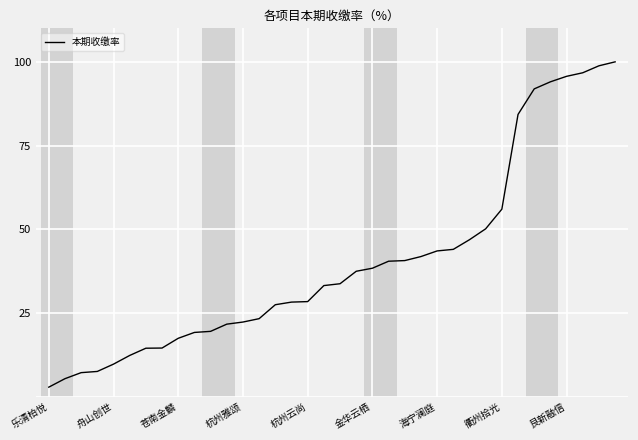

What is the maximum value shown in the chart?

100.0